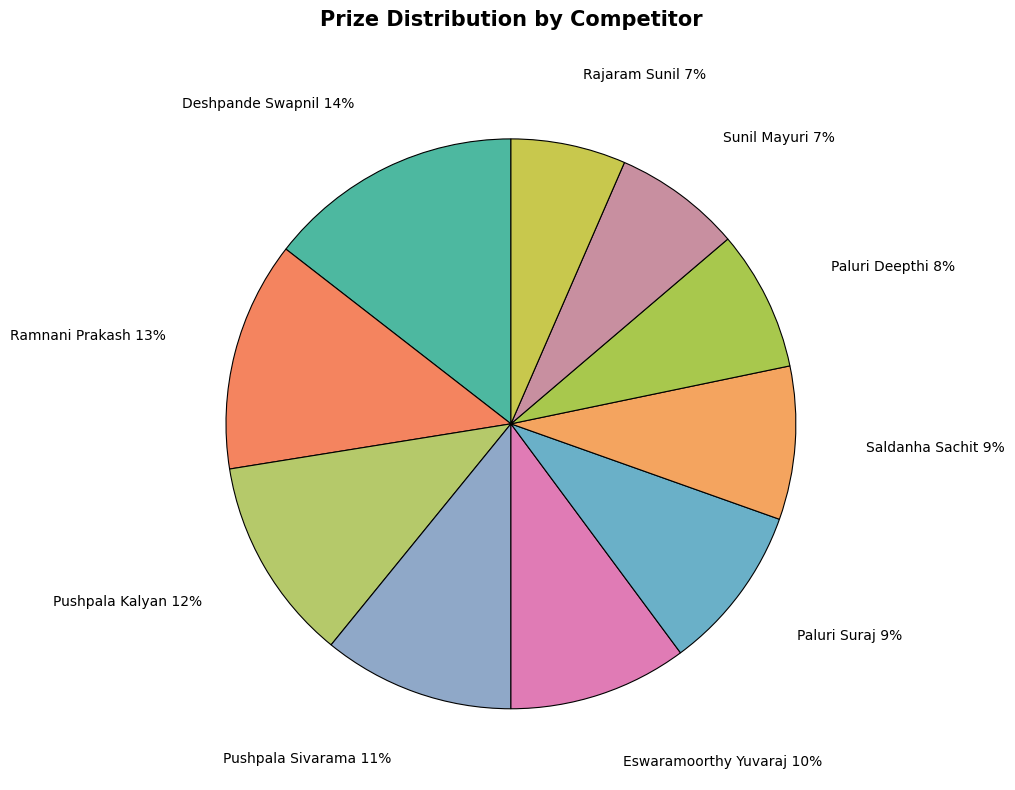

Do Rajaram Sunil and Paluri Deepthi together represent more than half of the pie?

No